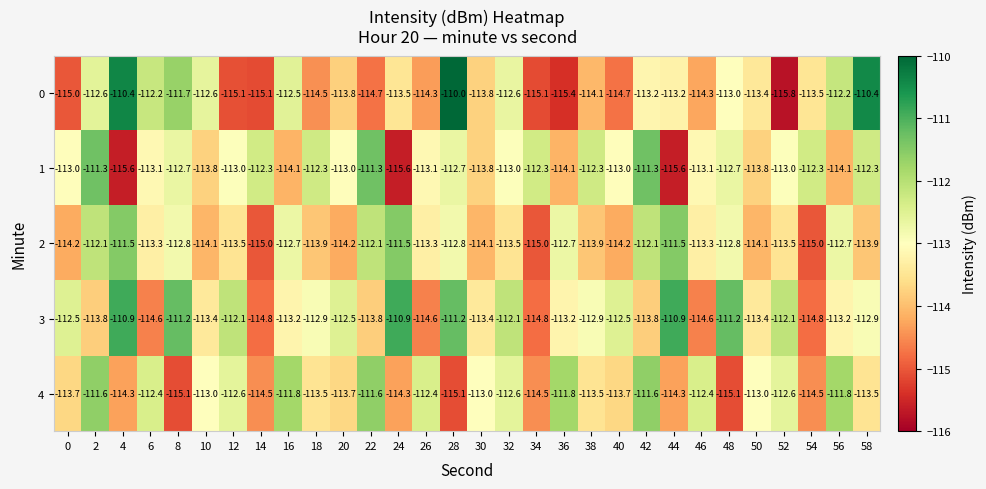

How many values in the 3 series exceed -112?

6